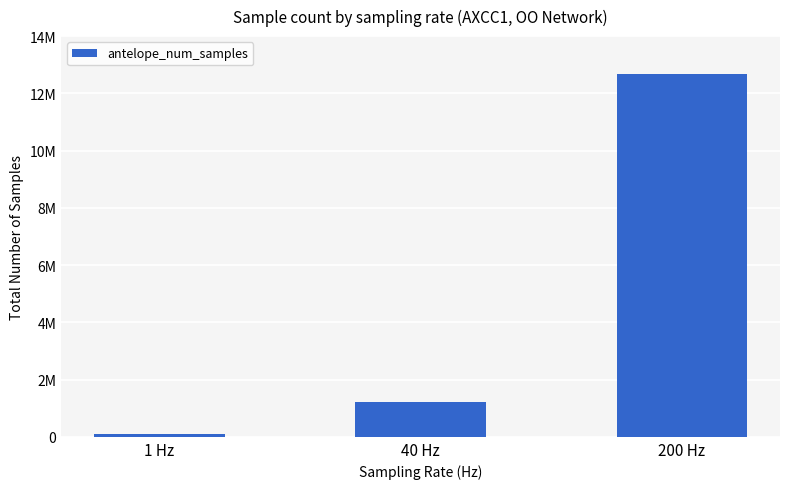

Between 1 Hz and 200 Hz, which is larger?

200 Hz